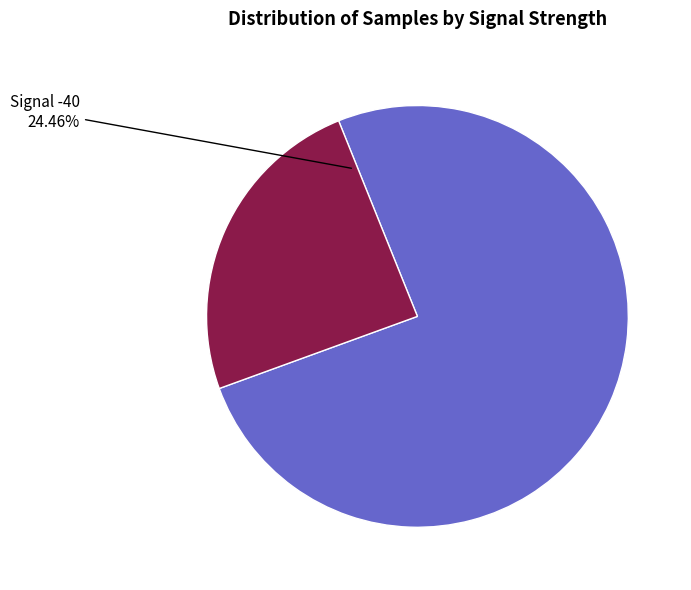

Does any single category account for the majority?

Yes